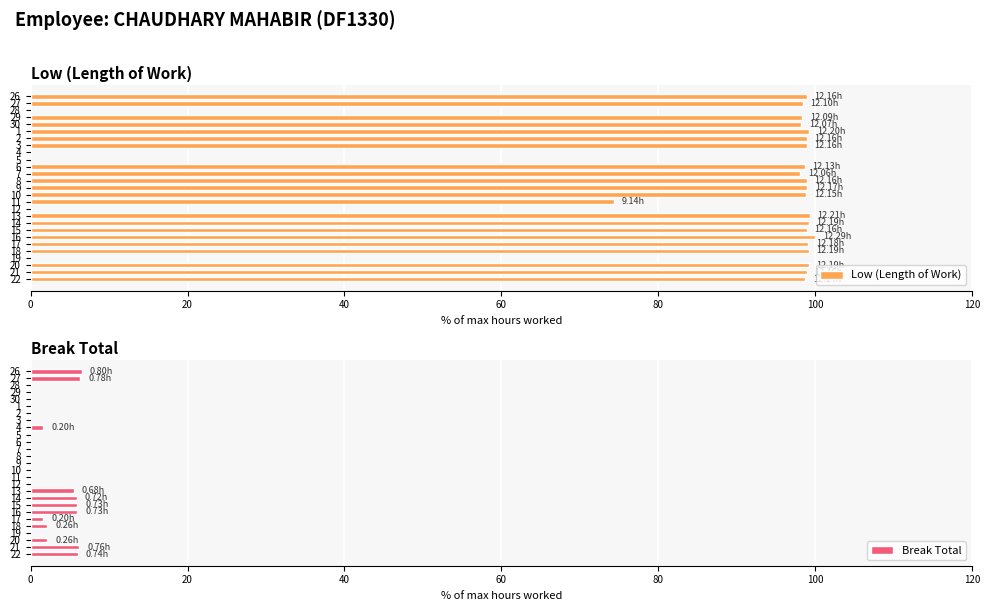

True or false: Break Total has a value of 0.0 at 9.

True